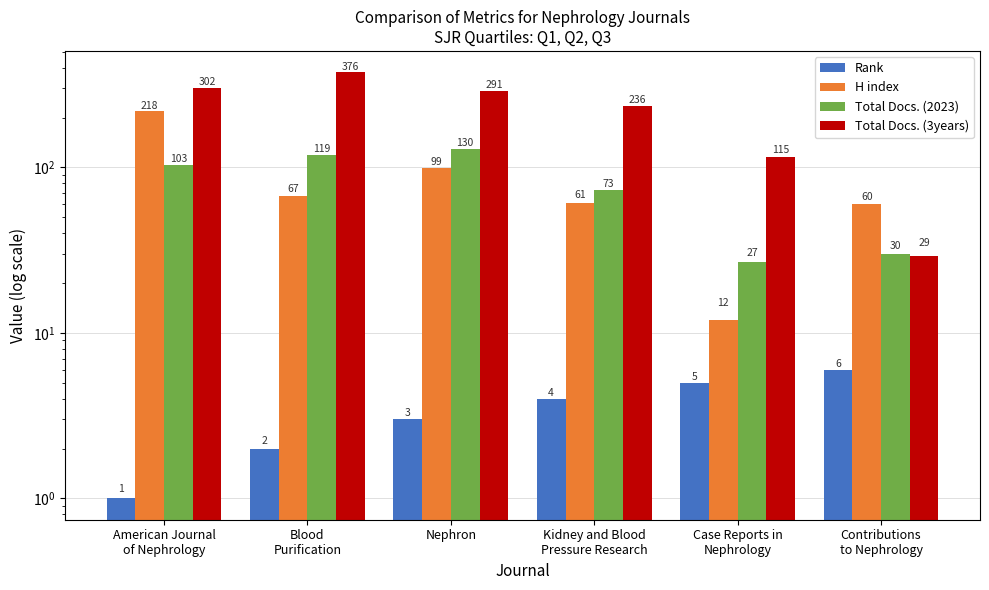

Is it true that Total Docs. (2023) equals 162 at Blood
Purification?

False